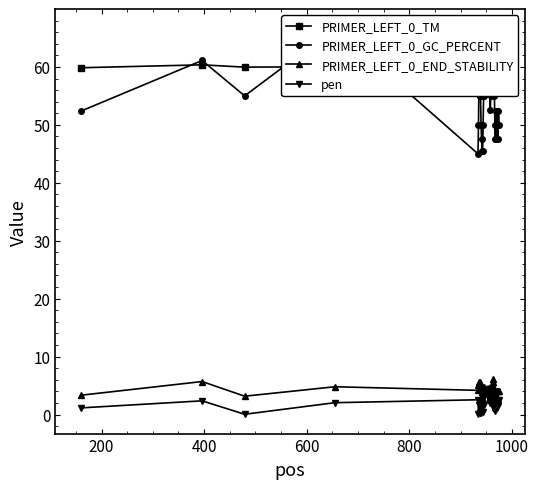

Is it true that pen equals 3.5 at 600?

False